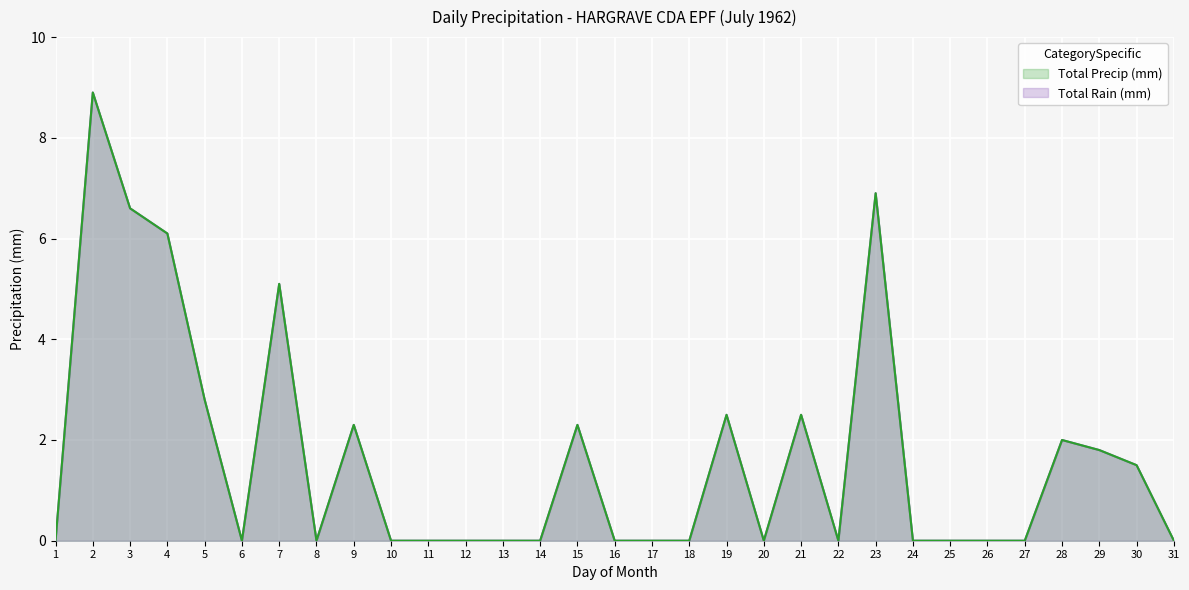

List the series in order of their peak value, highest first.

Total Rain (mm), Total Precip (mm)